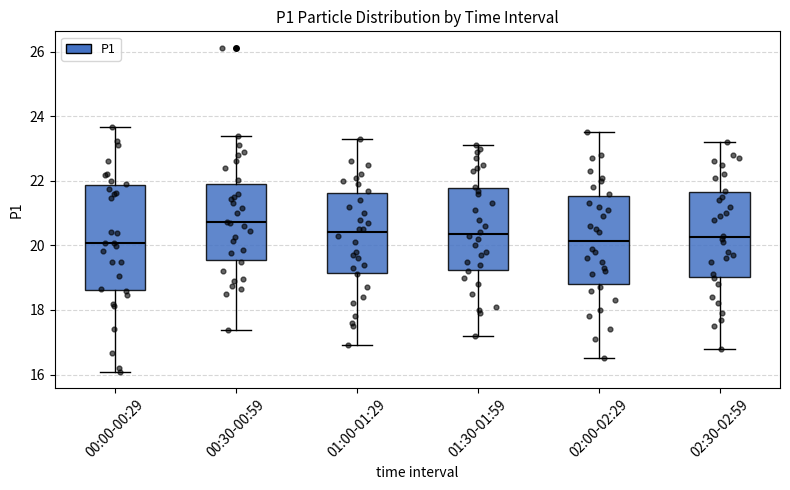

Reading left to right, transcribe this box plot: for each box, give where its median line is, the range the box spans, and where its two whiskers end, as read against the y-axis. The values are not printed on the chart, so give them approximately, as read against the axis.

00:00-00:29: median 20.0, box 18.6 to 21.8, whiskers 16.0 to 23.6
00:30-00:59: median 20.8, box 19.6 to 22.0, whiskers 17.4 to 23.4
01:00-01:29: median 20.4, box 19.2 to 21.6, whiskers 17.0 to 23.4
01:30-01:59: median 20.4, box 19.2 to 21.8, whiskers 17.2 to 23.2
02:00-02:29: median 20.2, box 18.8 to 21.6, whiskers 16.6 to 23.6
02:30-02:59: median 20.2, box 19.0 to 21.6, whiskers 16.8 to 23.2